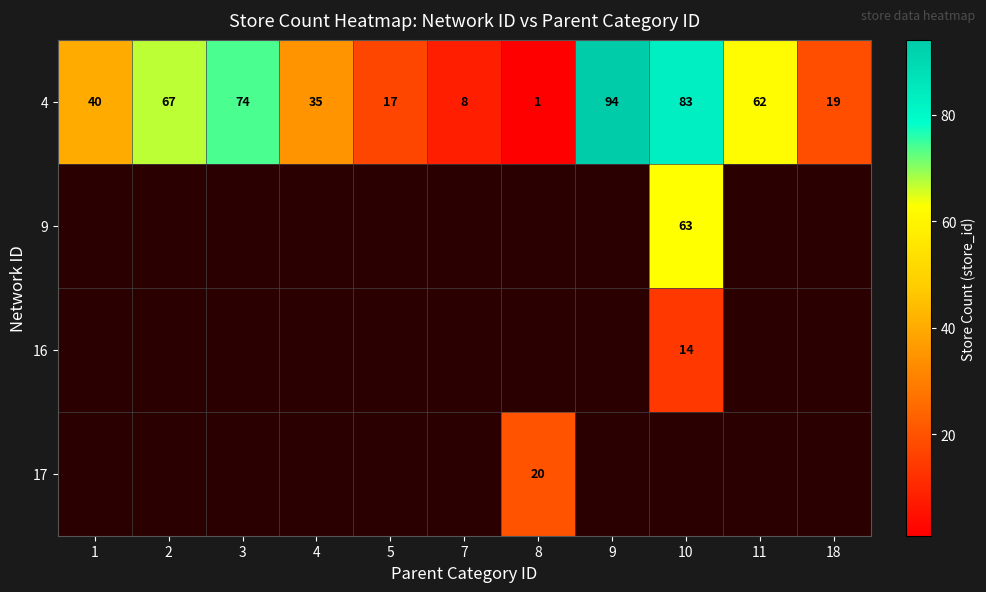

The 4 series shows 5 at 18. True or false?

False